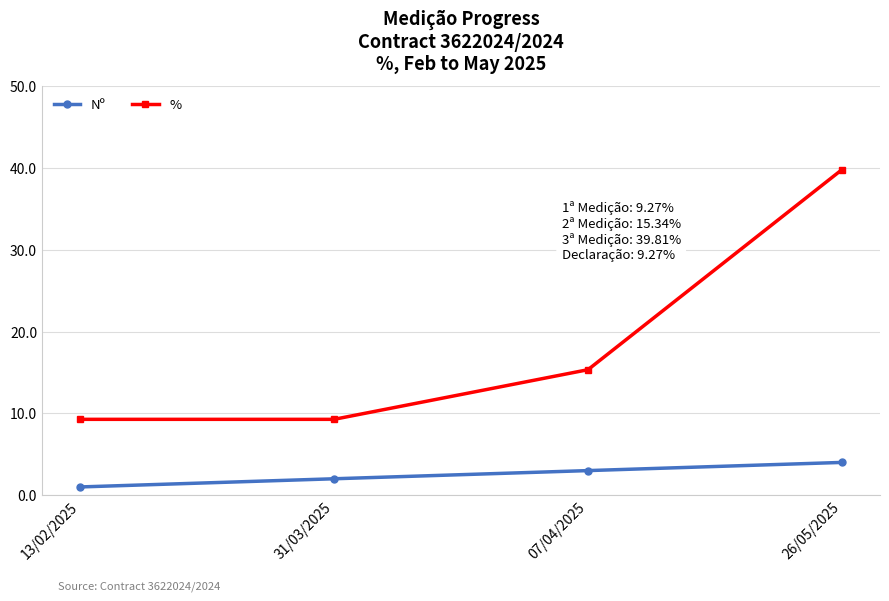

What are all the series names shown in the legend?

Nº, %